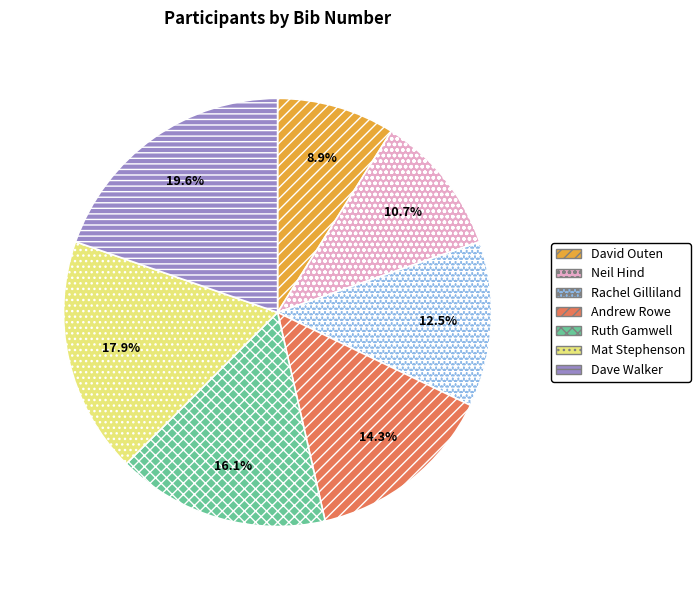

Which has a higher value, Mat Stephenson or Ruth Gamwell?

Mat Stephenson